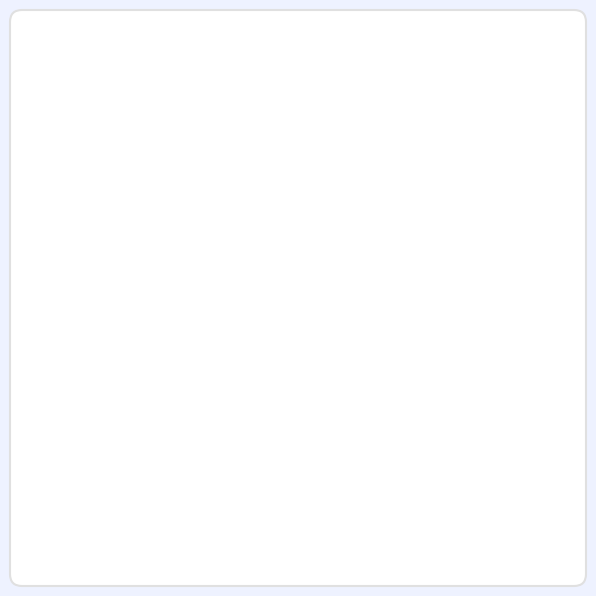

To the nearest percent, what is the average slice percentage?

33%